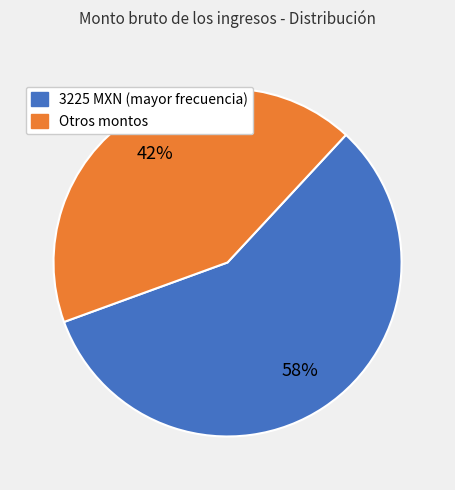

Is there a majority slice in this chart?

Yes